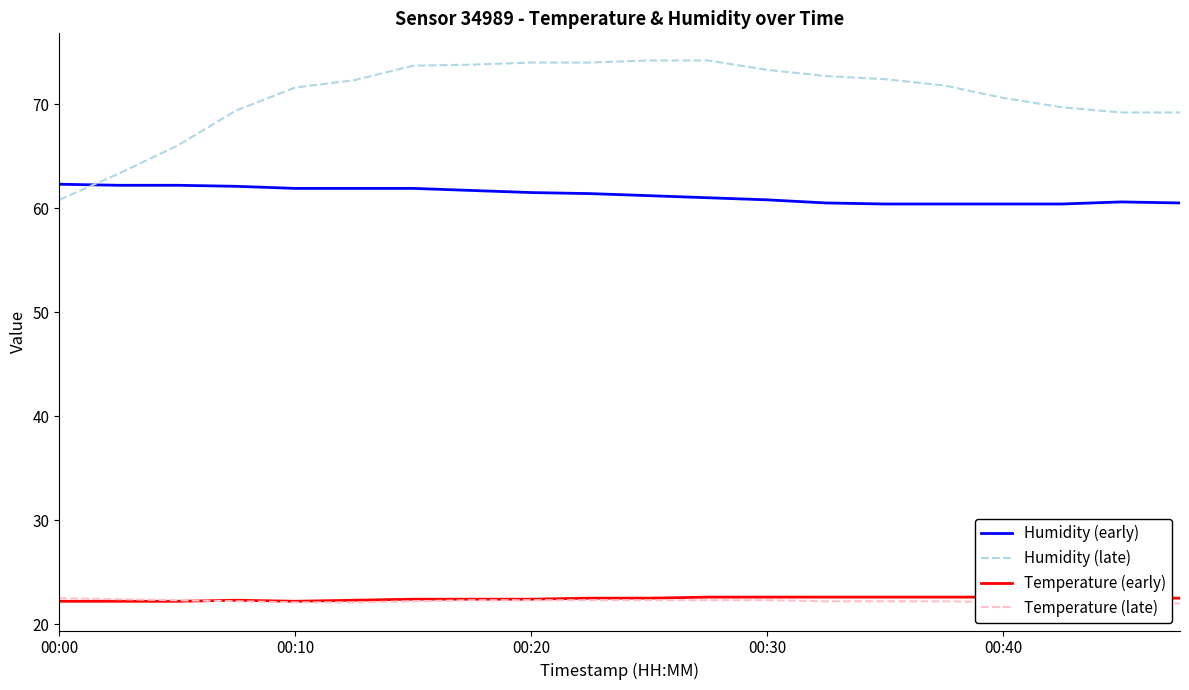

The Humidity (late) series shows 45.7 at 00:20. True or false?

False